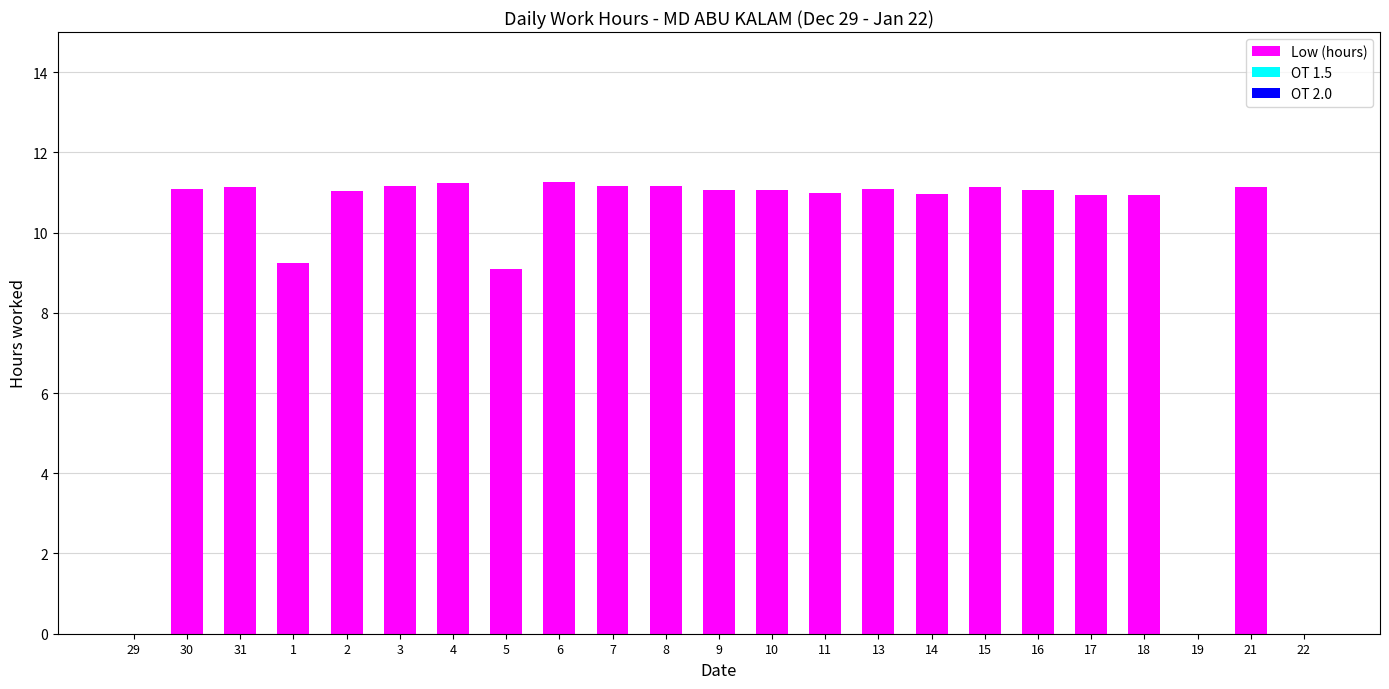

Approximately how many times larger is the value at 31 compared to 7?

1.0